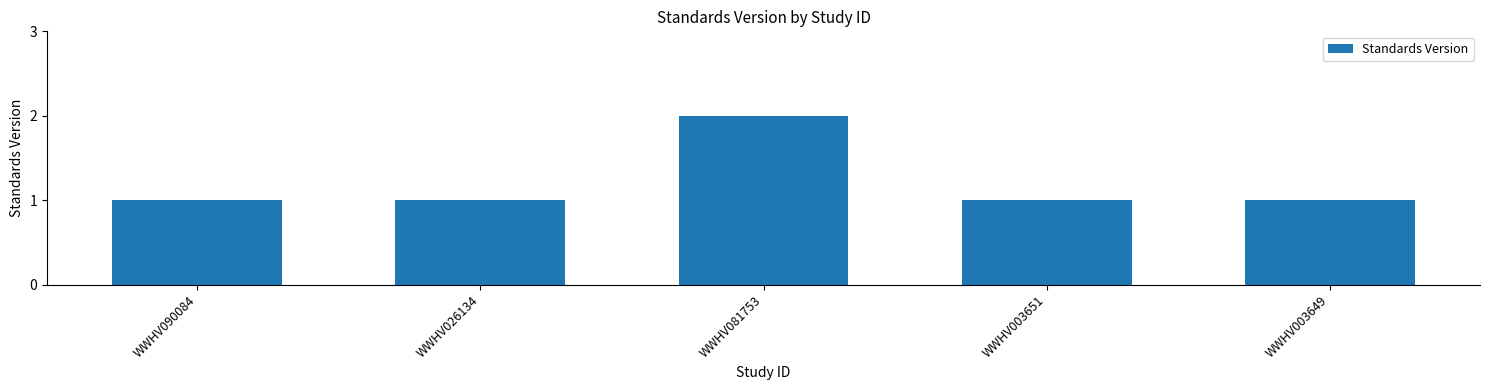

What is the label of the 5th bar from the right?

WWHV090084